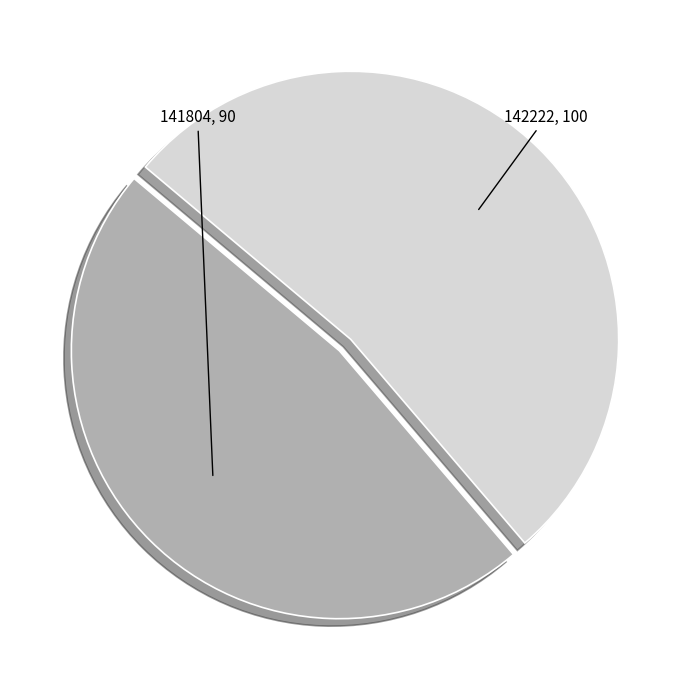

Is the sum of 141804 and 142222 greater than half?

Yes